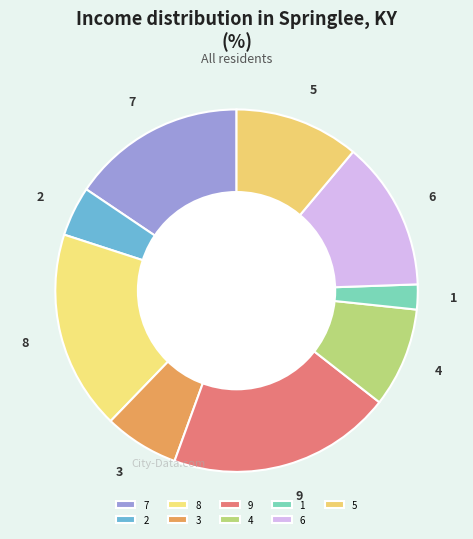

What is the ratio of the value at 6 to the value at 7?

0.9